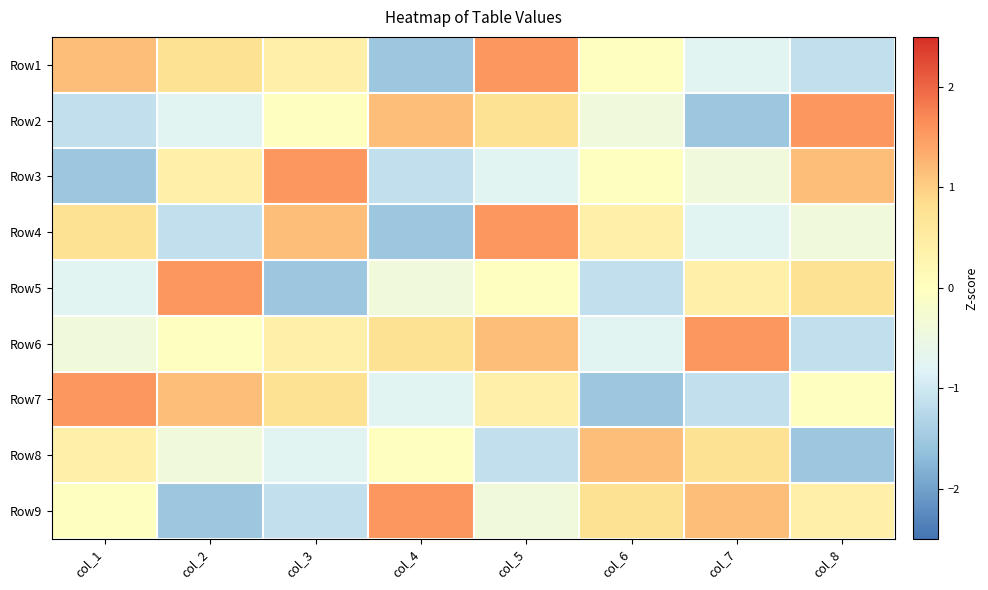

What is the greatest value displayed?

1.5